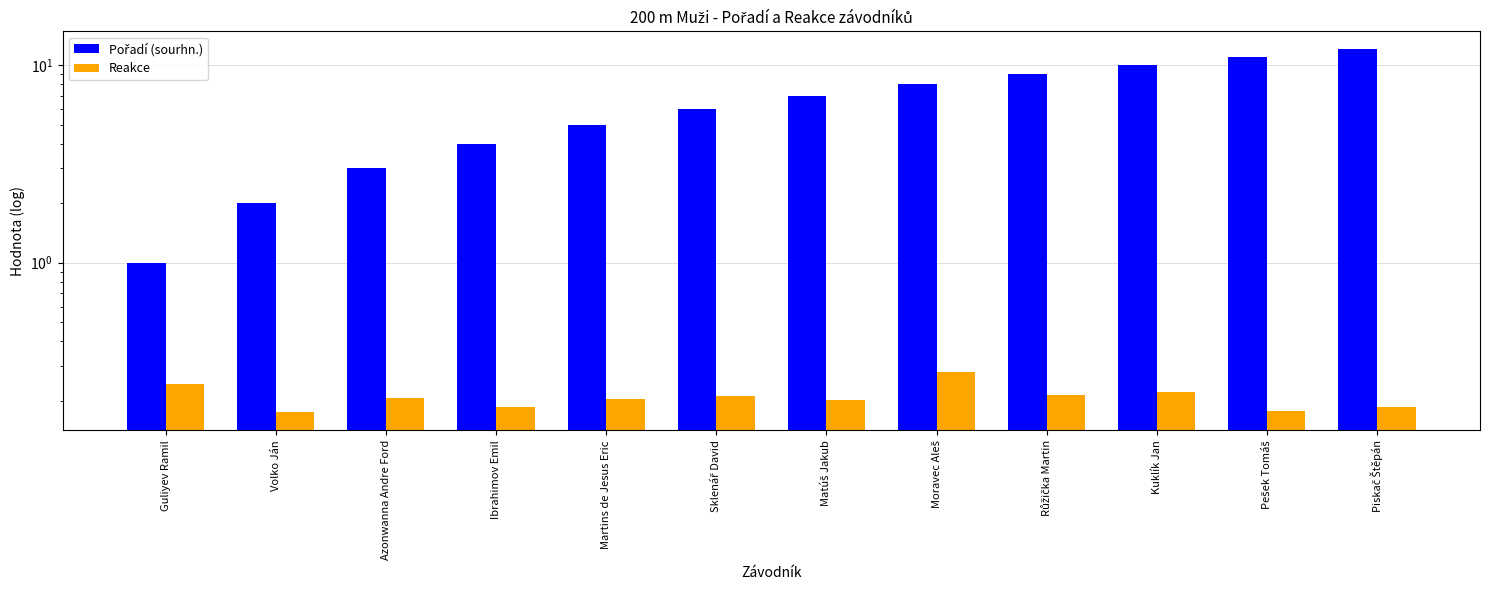

Count the number of data series in this chart.

2